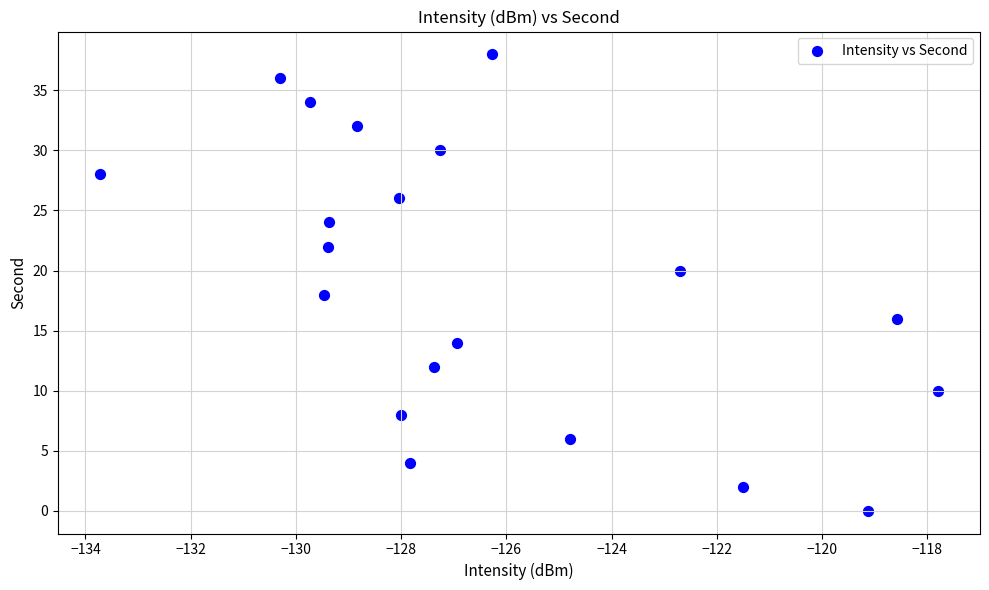

What is the range of Y values (max minus min)?

38